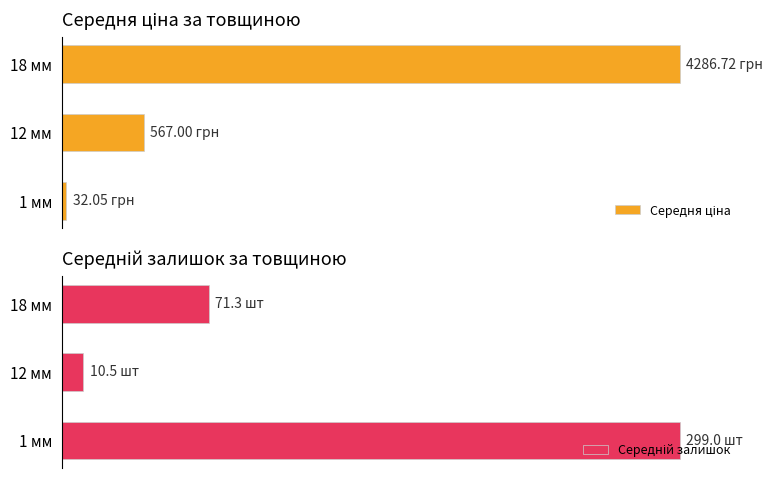

How many values in the Середня ціна series are below 13?

1